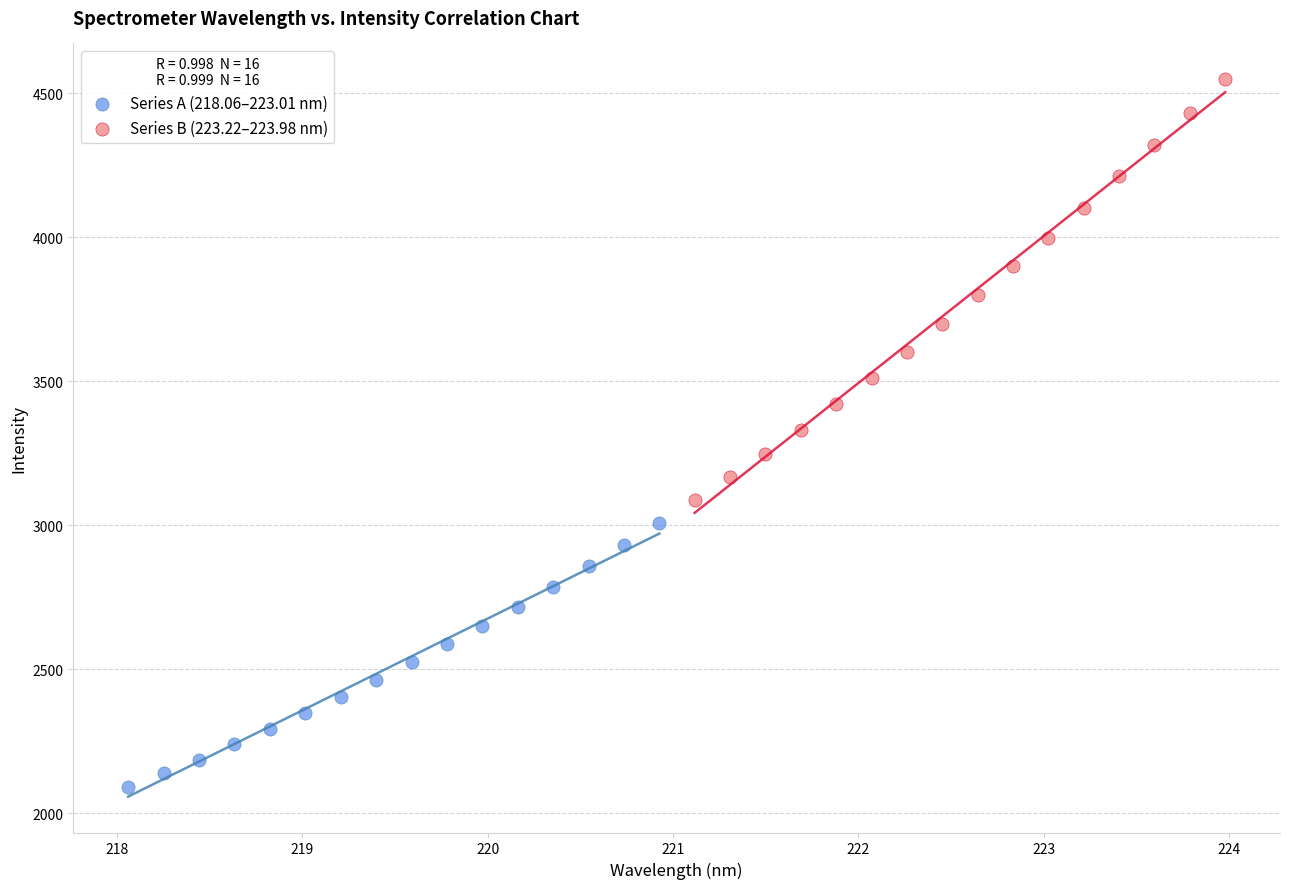

Which series reaches the maximum Y coordinate?

Series B (223.22–223.98 nm)